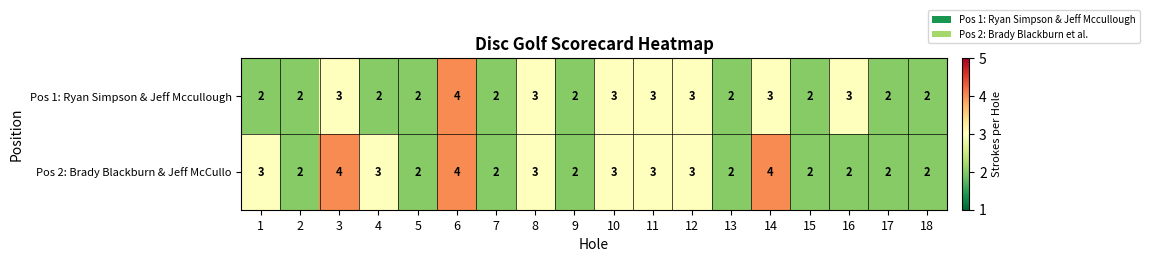

The value of Pos 1: Ryan Simpson & Jeff Mccullough at 8 is 3. True or false?

True